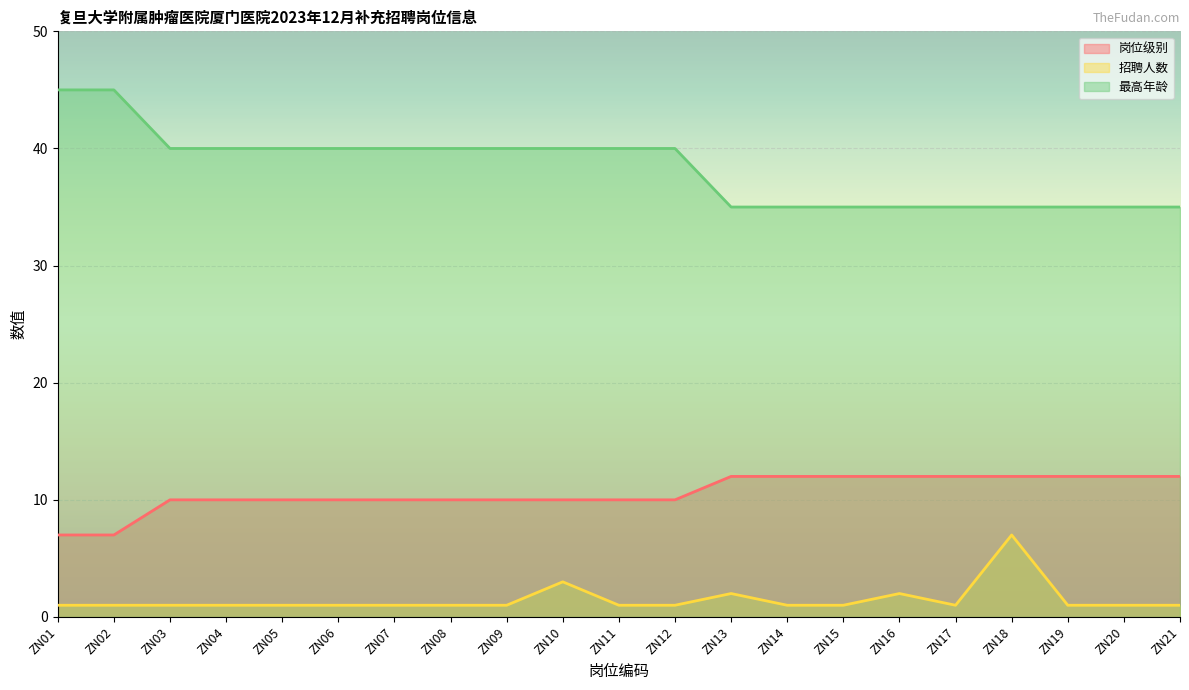

Which series has the largest total across all categories?

最高年龄